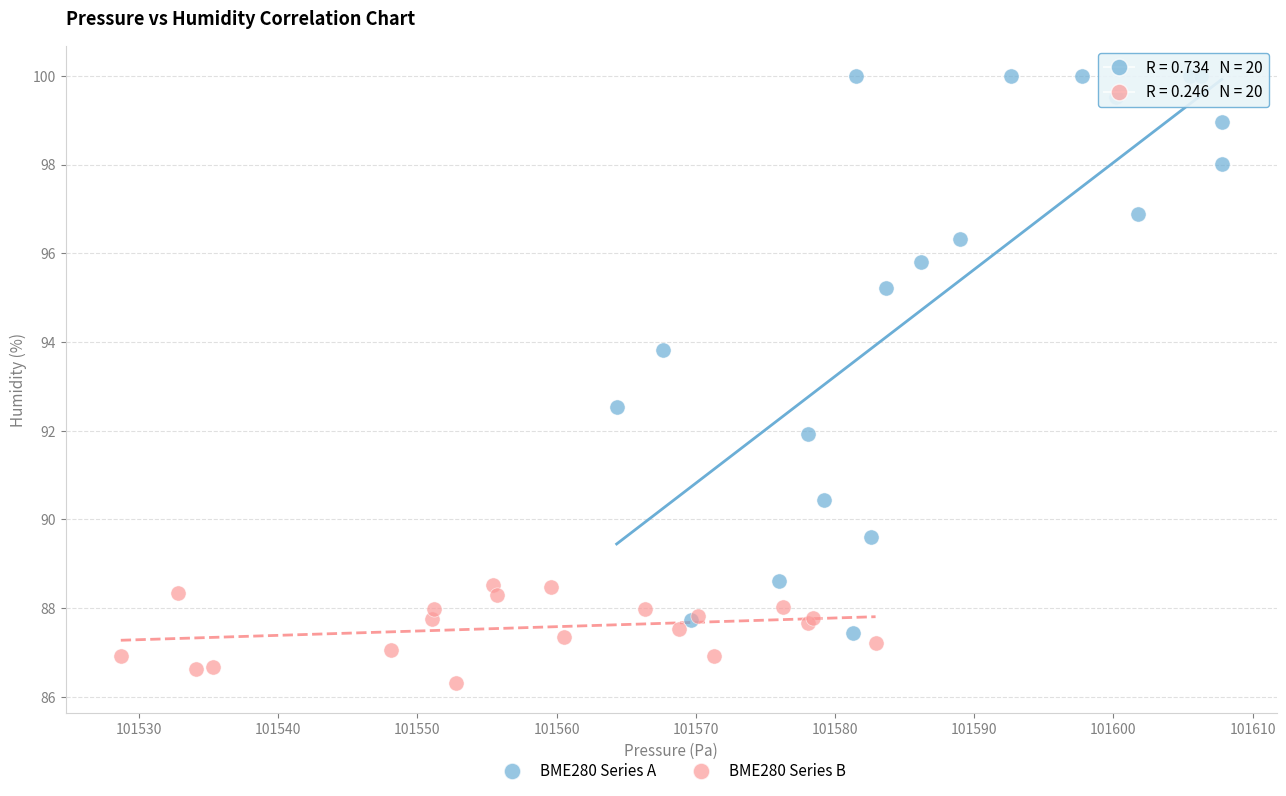

Which series reaches the minimum Y coordinate?

BME280 Series B